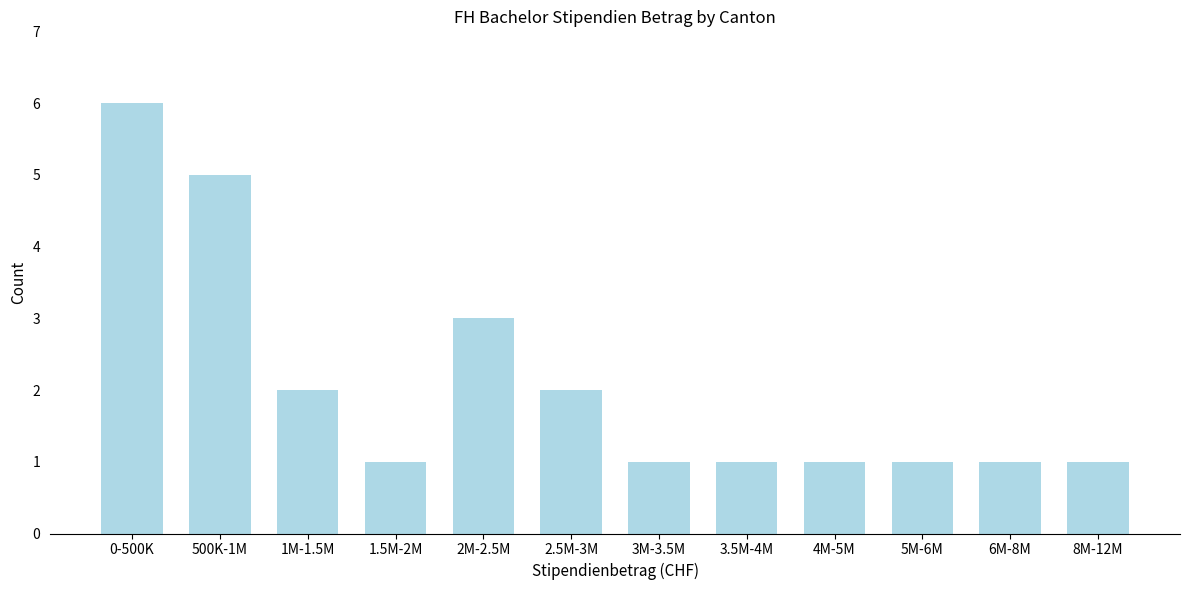

Reading left to right, what are all the values shown in this chart?

6	5	2	1	3	2	1	1	1	1	1	1